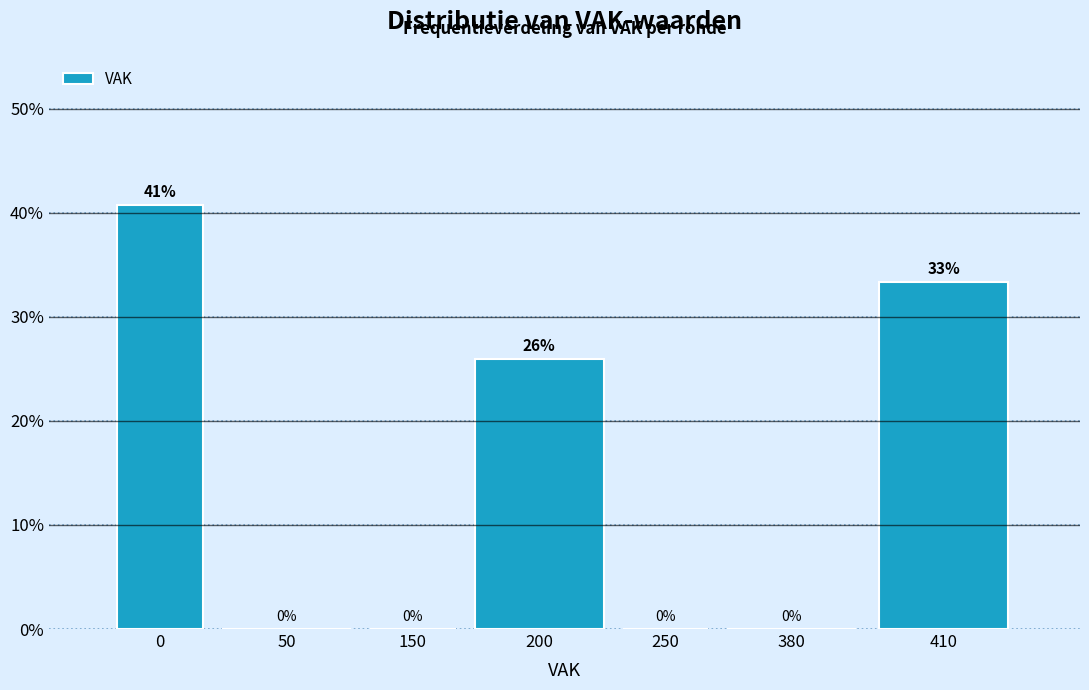

Where is the data nearest to the value 20?

200